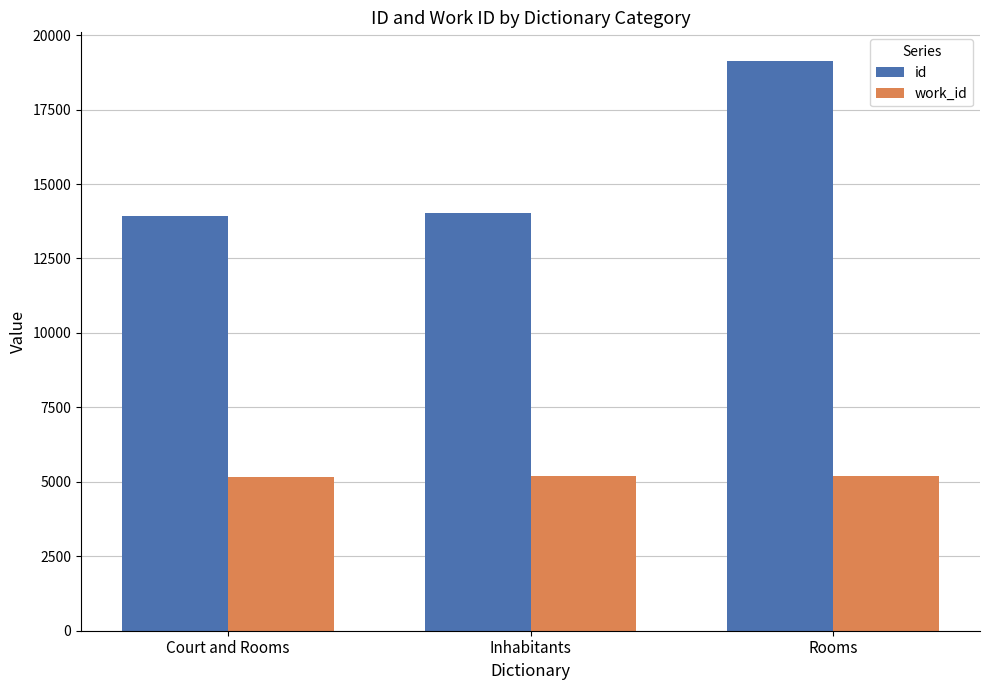

What is the minimum value shown in the chart?

5175